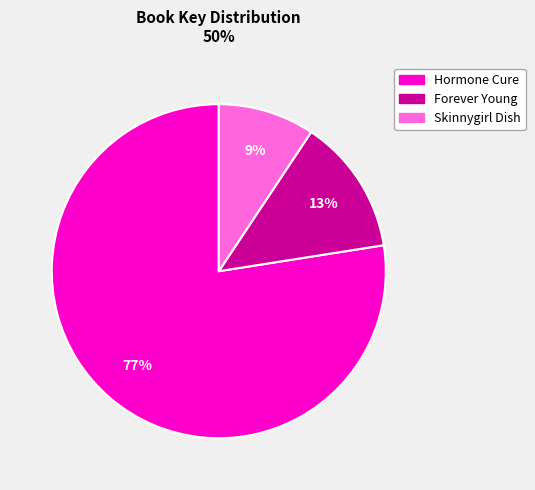

Is there a majority slice in this chart?

Yes